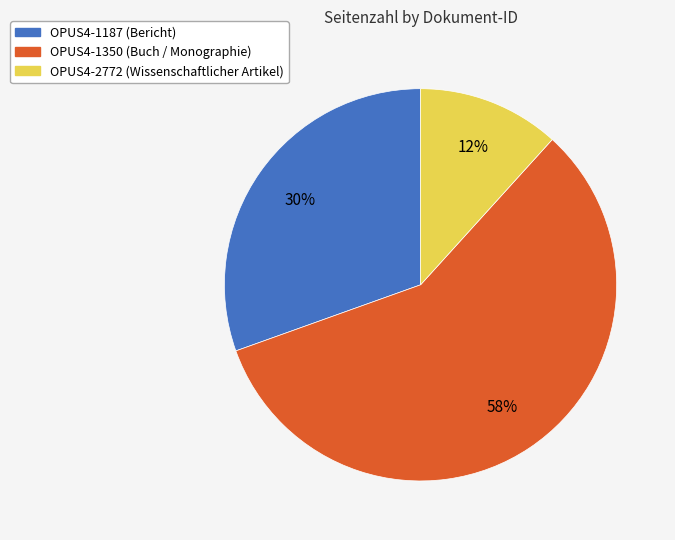

Does OPUS4-1350 represent more than half of the total?

Yes